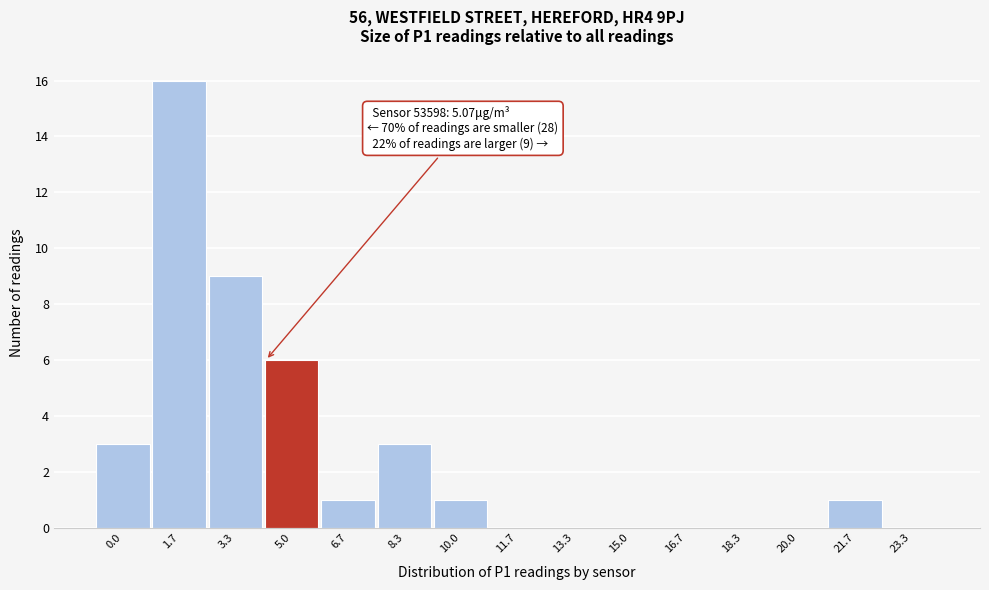

Reading left to right, list all the values displayed in this chart.

0.0=3	1.7=16	3.3=9	5.0=6	6.7=1	8.3=3	10.0=1	11.7=0	13.3=0	15.0=0	16.7=0	18.3=0	20.0=0	21.7=1	23.3=0